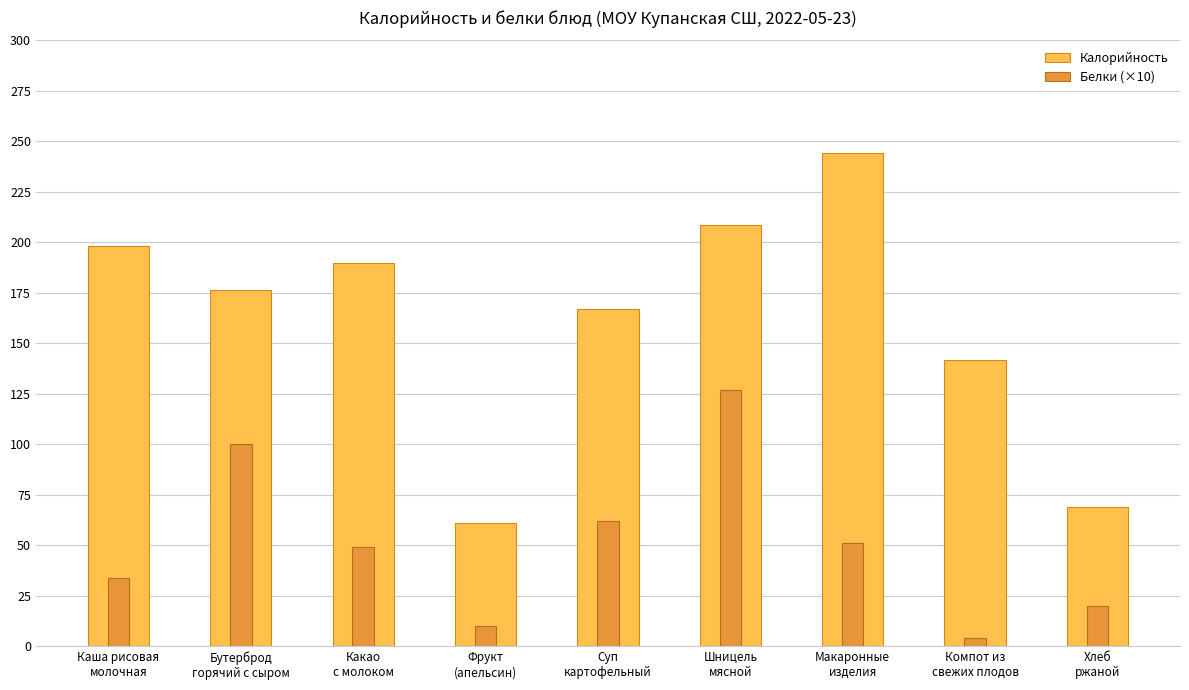

The Калорийность series shows 33.4 at Компот из
свежих плодов. True or false?

False